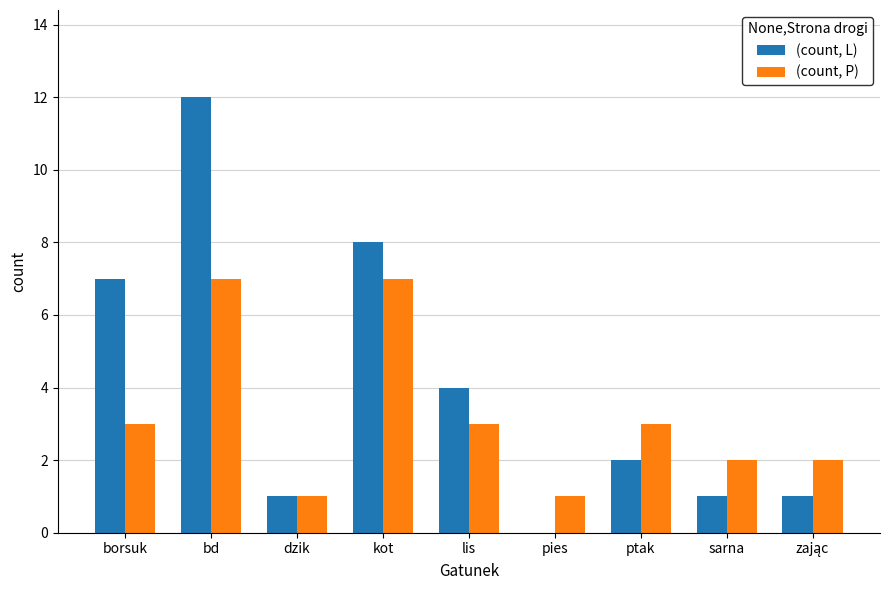

At which category is the sum across all series the highest?

bd